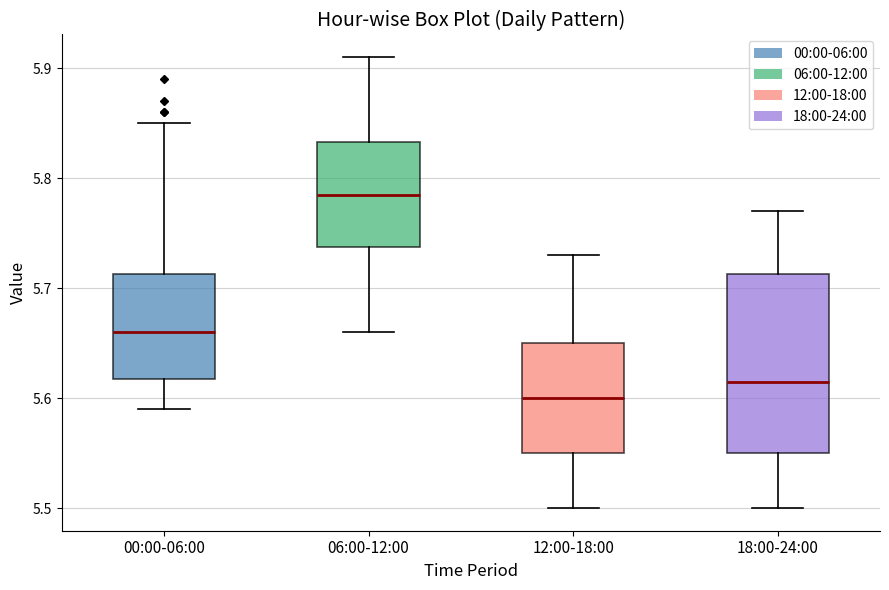

Where does the median line of the box for 12:00-18:00 sit on the y-axis? The values are not printed on the chart, so give them approximately, as read against the axis.

5.60